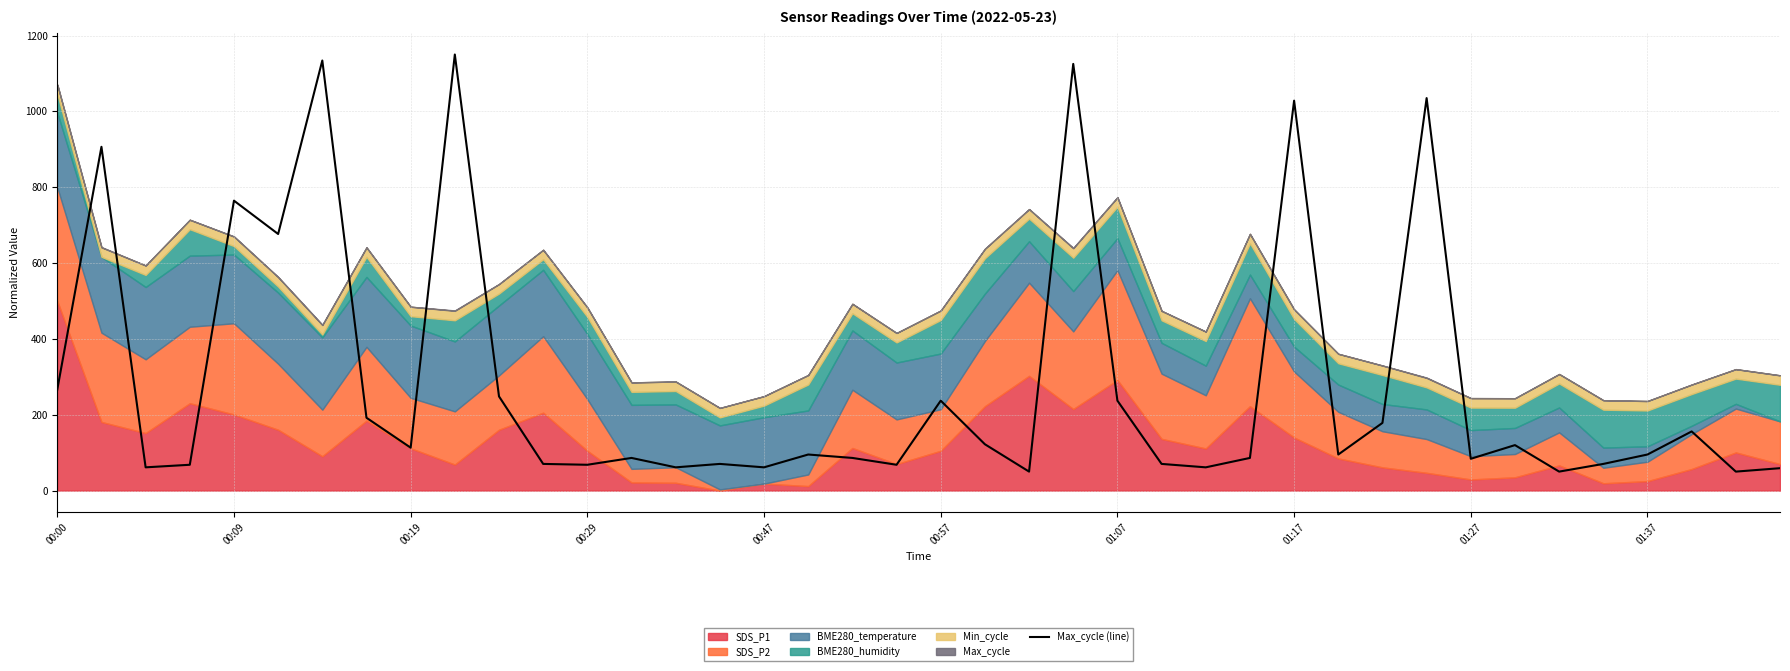

The value of Max_cycle (line) at 00:47 is 102.1. True or false?

False